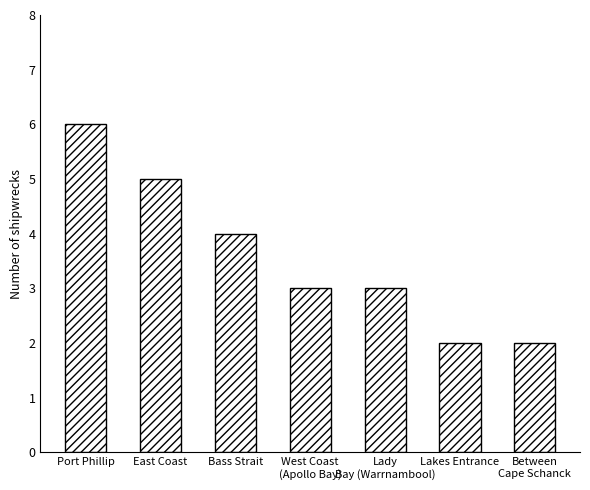

What is the average value?

4